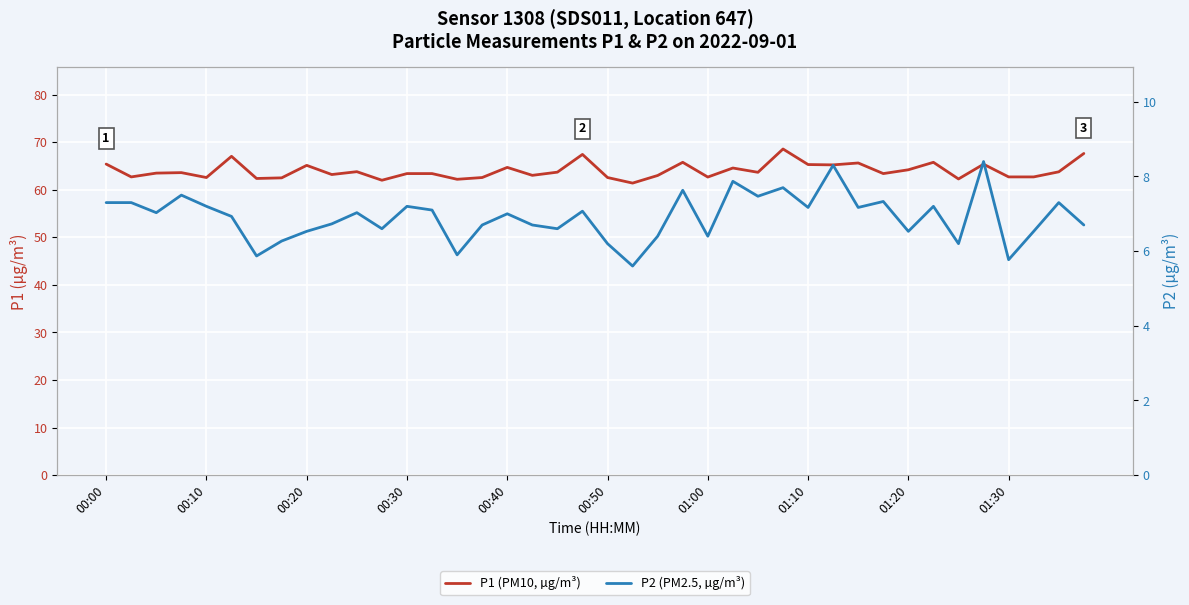

Reading left to right, extract all data points from this chart.

P1 (PM10, µg/m³): 65.4	62.7	63.5	63.6	62.6	67.0	62.4	62.5	65.1	63.2	63.8	62.0	63.4	63.4	62.2	62.6	64.7	63.0	63.7	67.4	62.6	61.4	63.0	65.8	62.7	64.6	63.7	68.6	65.3	65.2	65.6	63.4	64.2	65.8	62.3	65.4	62.7	62.7	63.8	67.6
P2 (PM2.5, µg/m³): 7.3	7.3	7.0	7.5	7.2	6.9	5.9	6.3	6.5	6.7	7.0	6.6	7.2	7.1	5.9	6.7	7.0	6.7	6.6	7.1	6.2	5.6	6.4	7.6	6.4	7.9	7.5	7.7	7.2	8.3	7.2	7.3	6.5	7.2	6.2	8.4	5.8	6.5	7.3	6.7